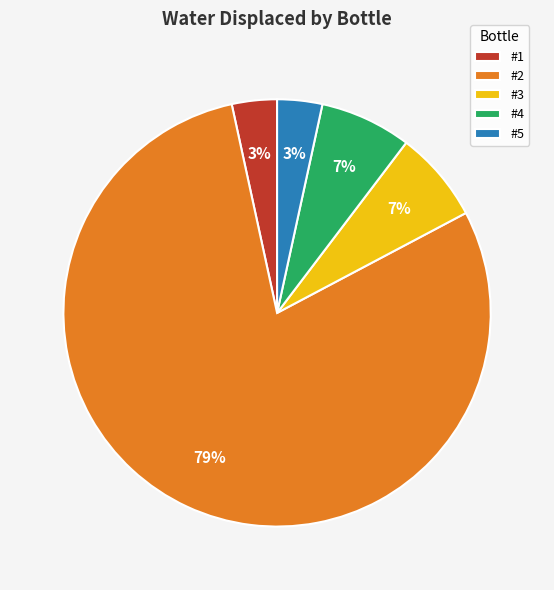

How many slices are in this pie chart?

5